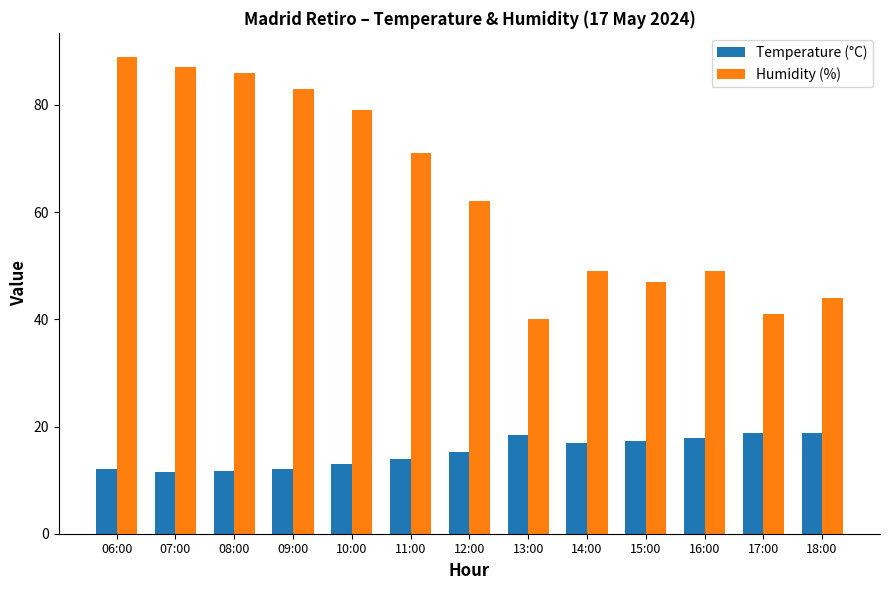

Where is Humidity (%) nearest to the value 64?

12:00